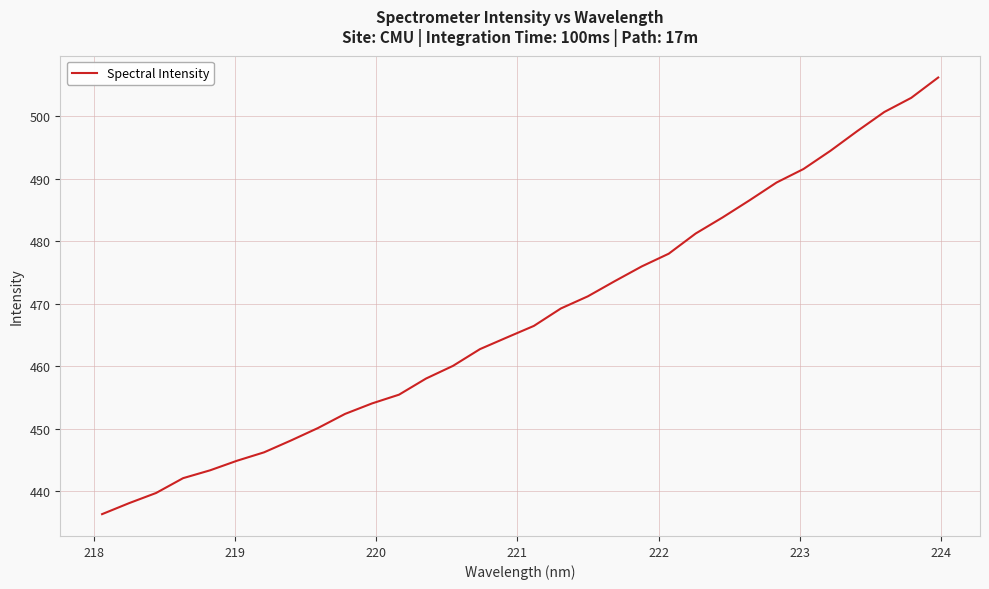

What is the minimum value shown in the chart?

436.3